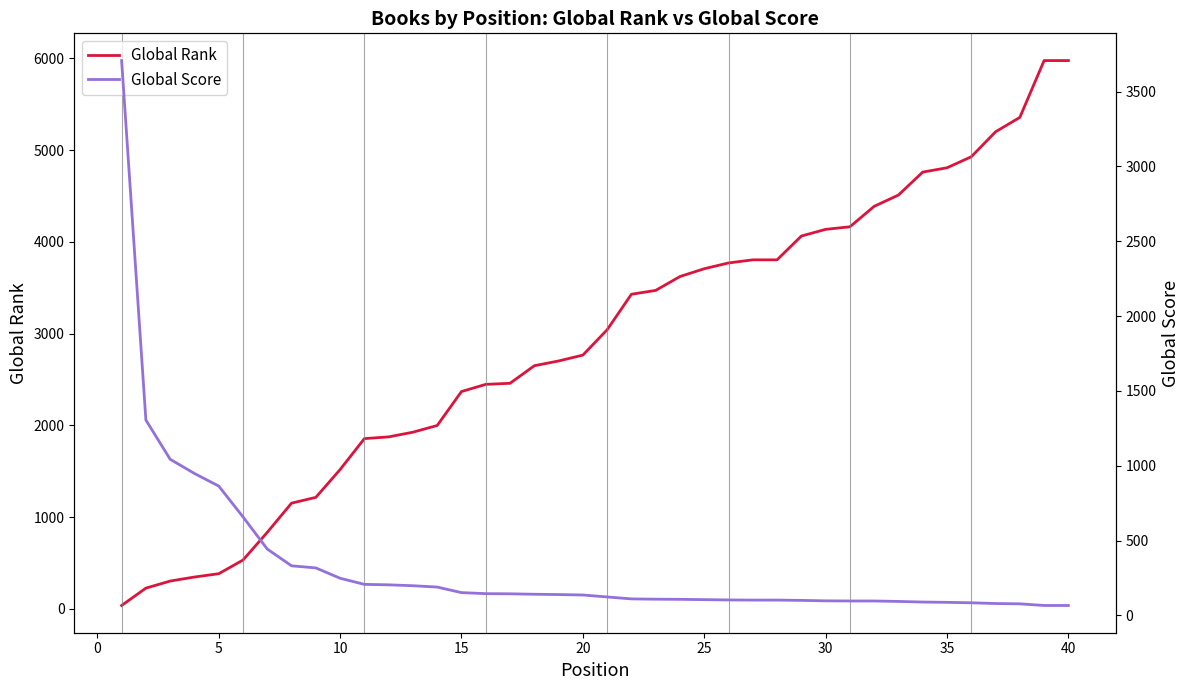

What is the highest value of the Global Rank series?

5975